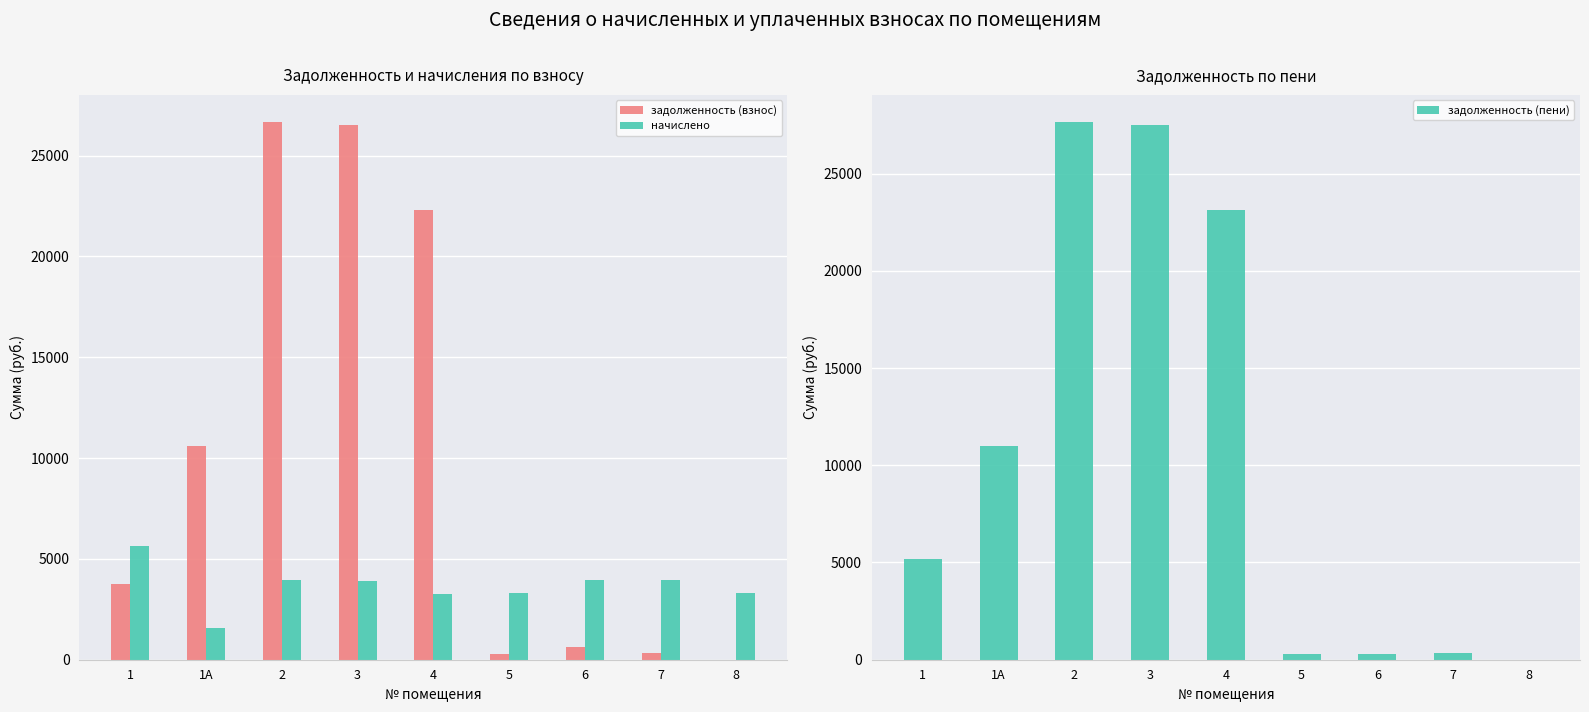

What is the difference between the highest and lowest values at 1?

1876.3